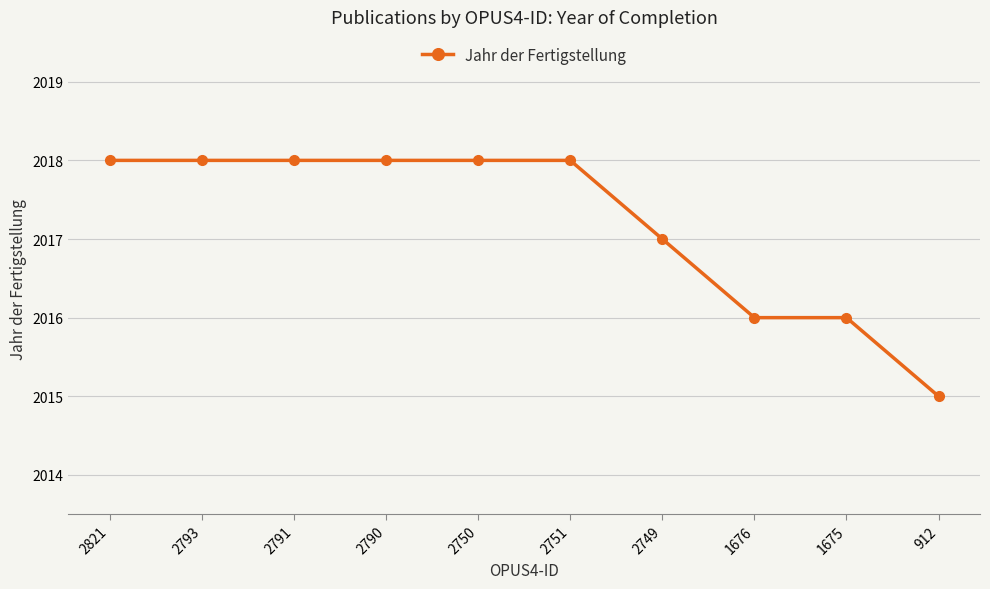

What is the change in value from 2793 to 912?

-3